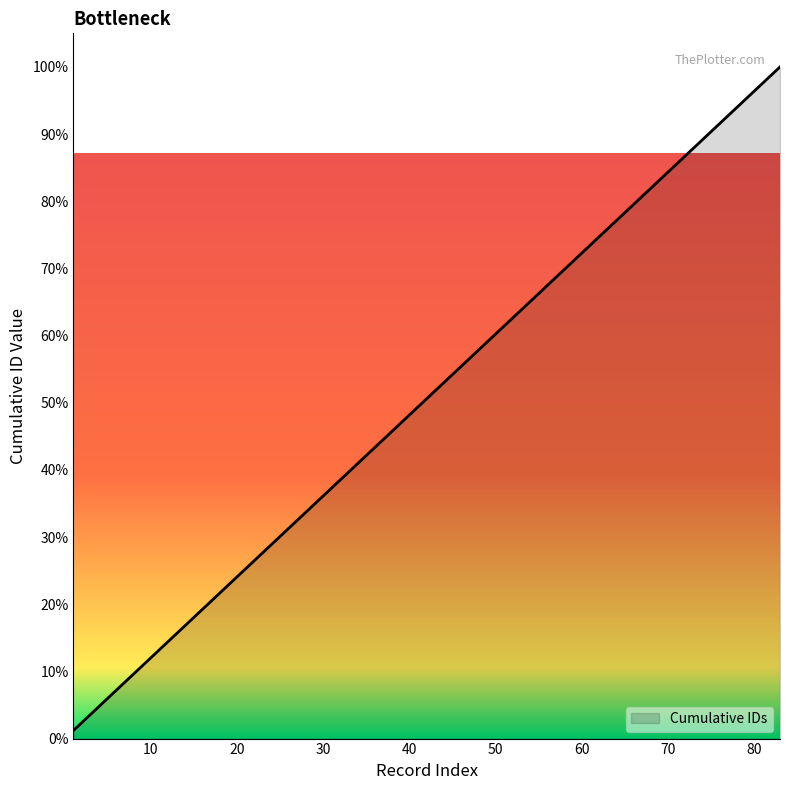

How many categories are shown in the chart?

40